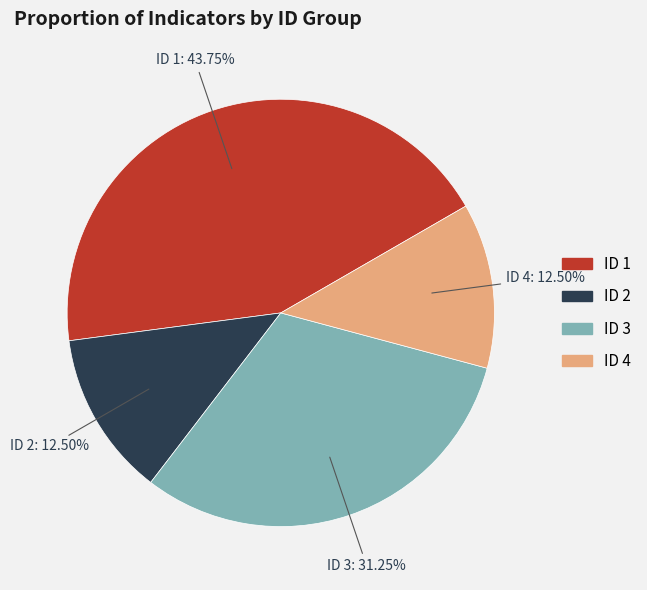

What portion of the pie excludes ID 2?

87.5%